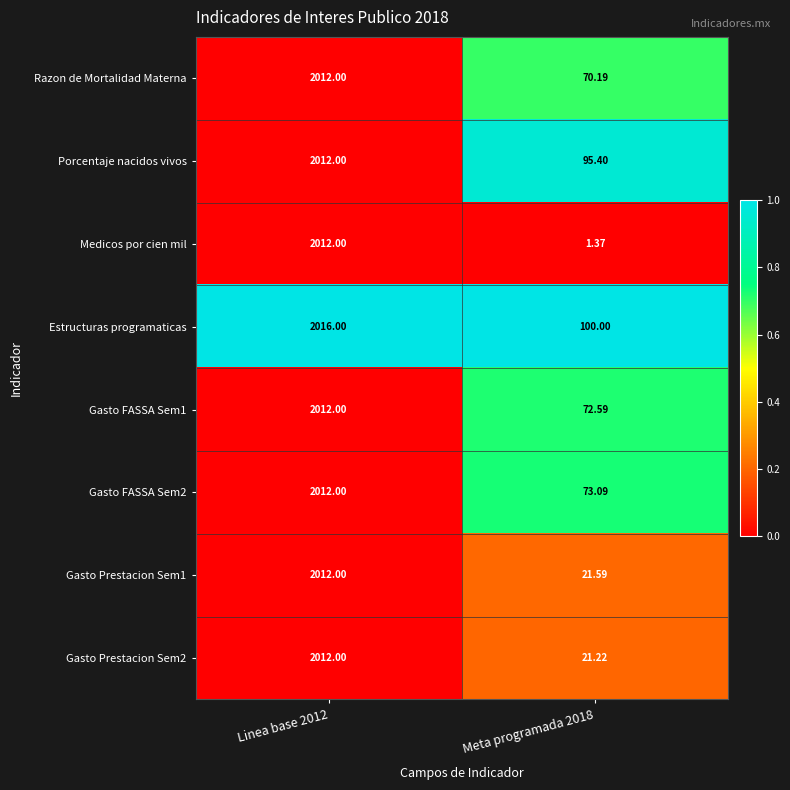

Which series has the largest range (max minus min)?

Medicos por cien mil